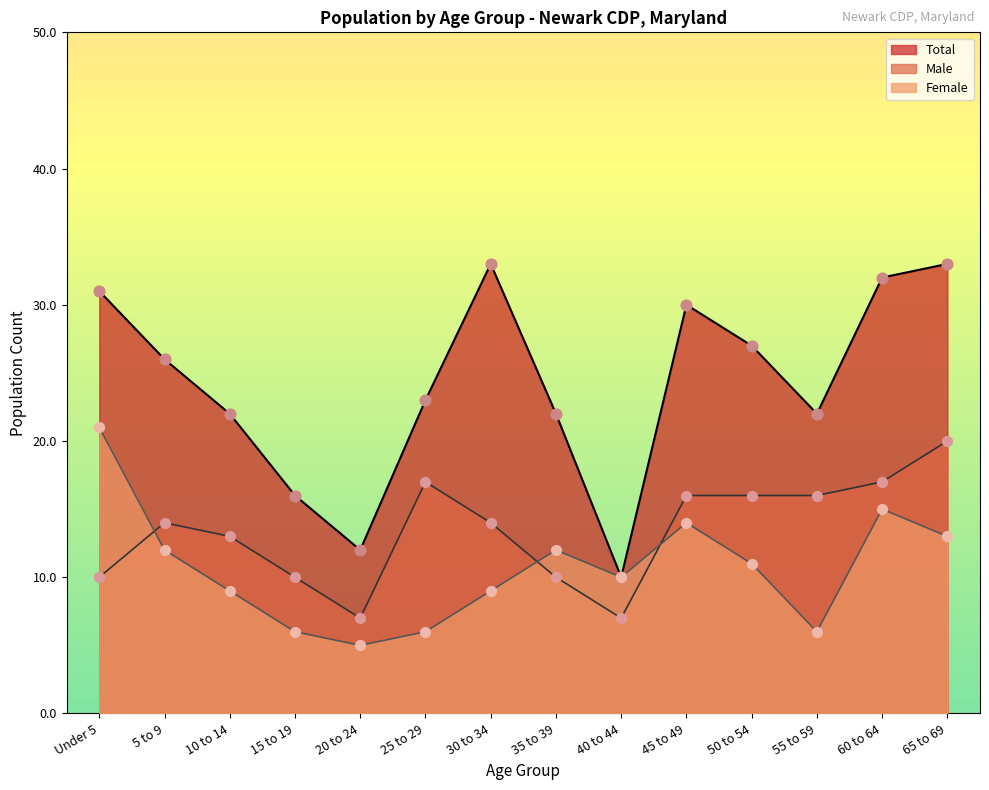

Which series has the widest spread of Y values?

Total